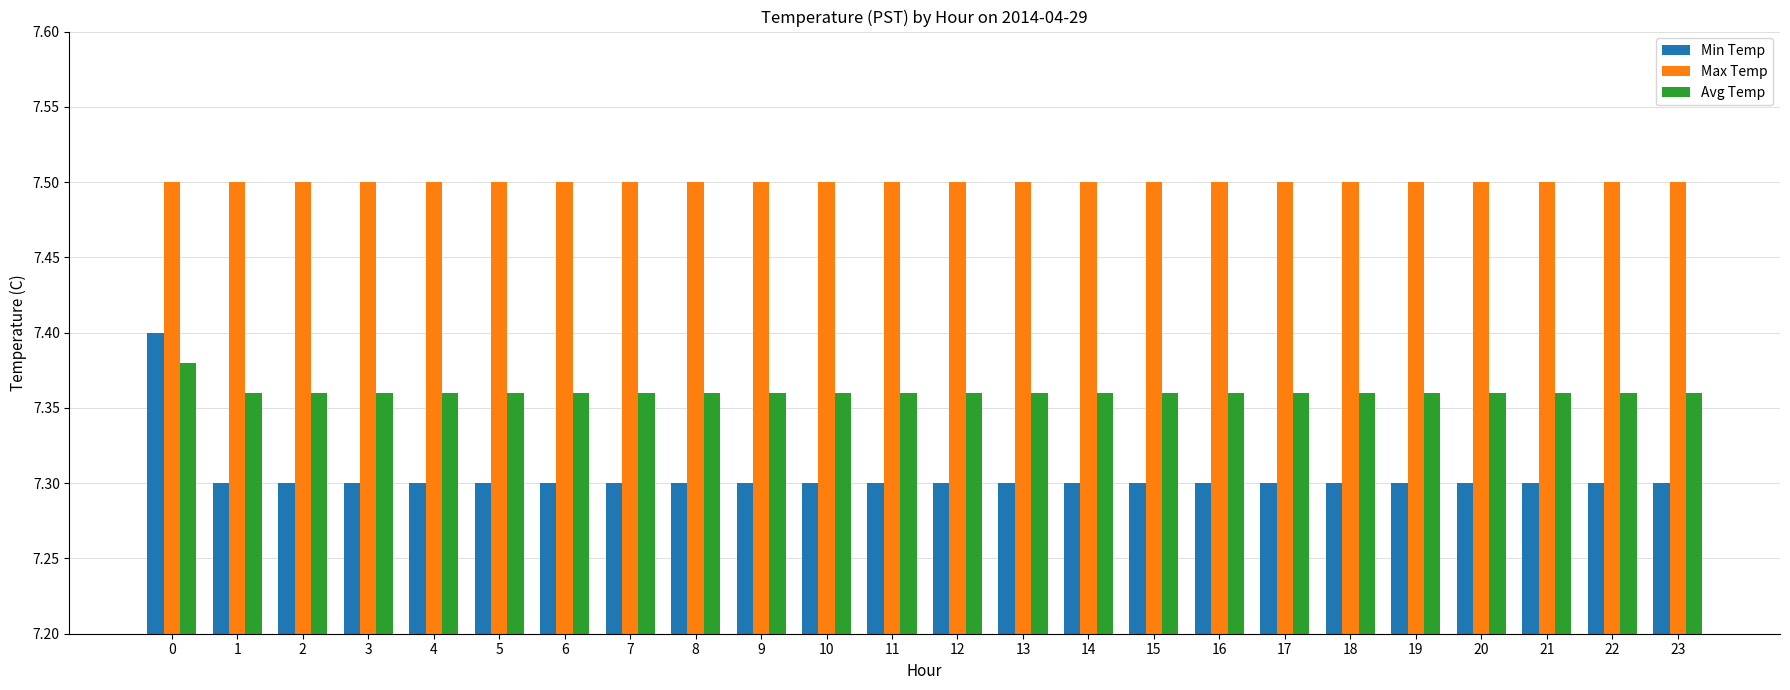

Which series has the largest total across all categories?

Max Temp